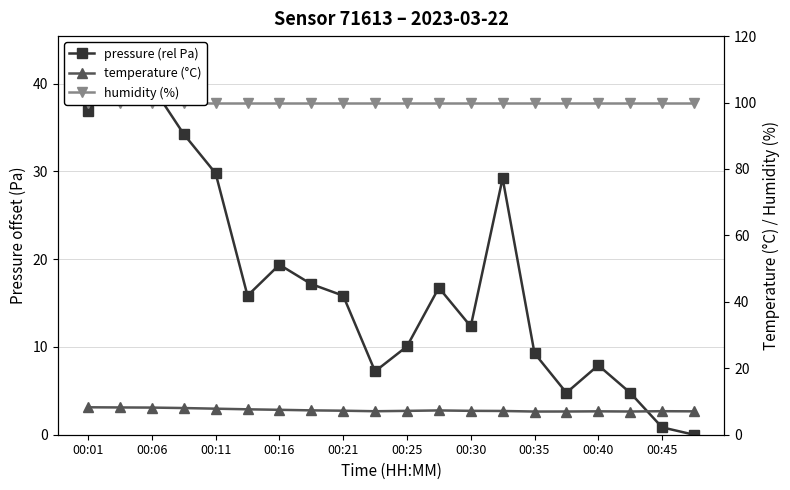

At which label does pressure (rel Pa) first exceed 15?

00:01